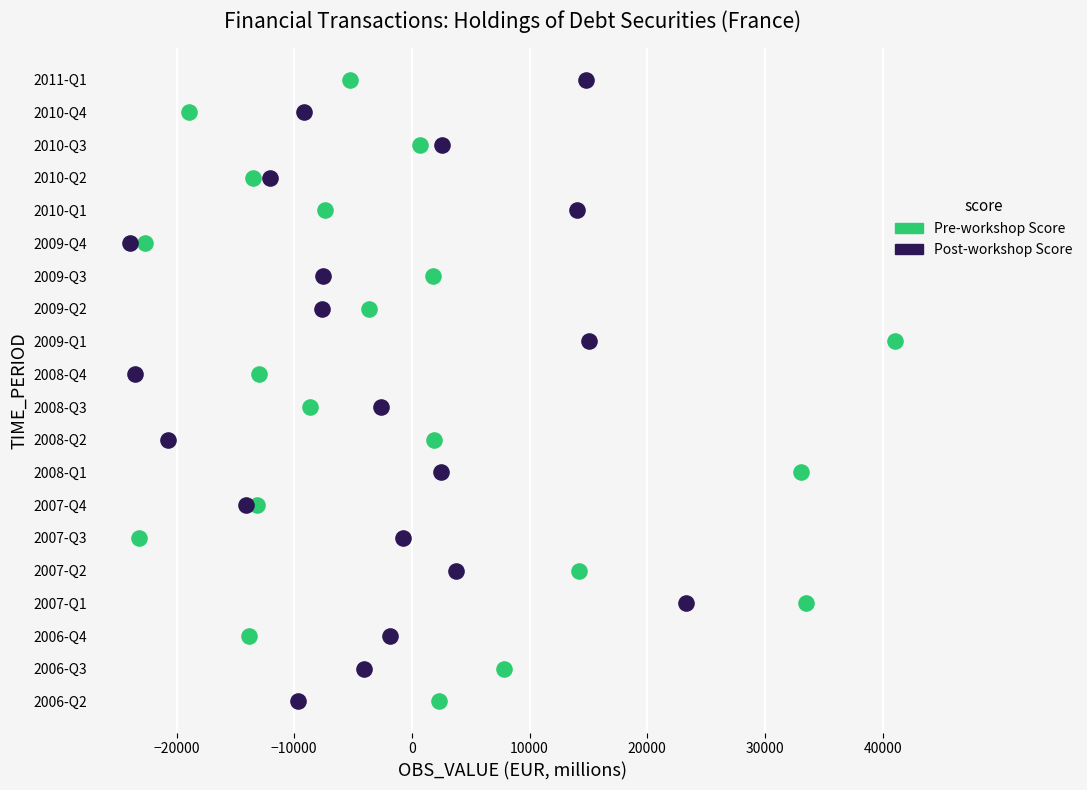

What are all the series names shown in the legend?

Pre-workshop Score, Post-workshop Score